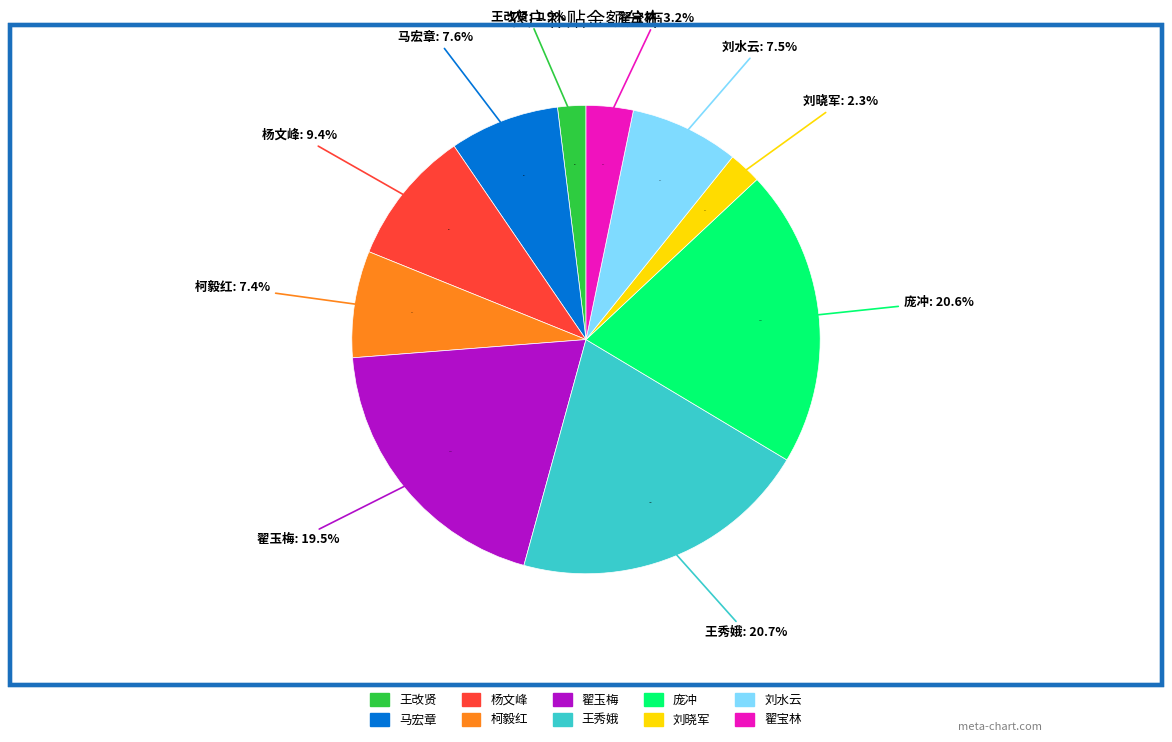

What is the change in value from 马宏章 to 刘晓军?

-7862.4